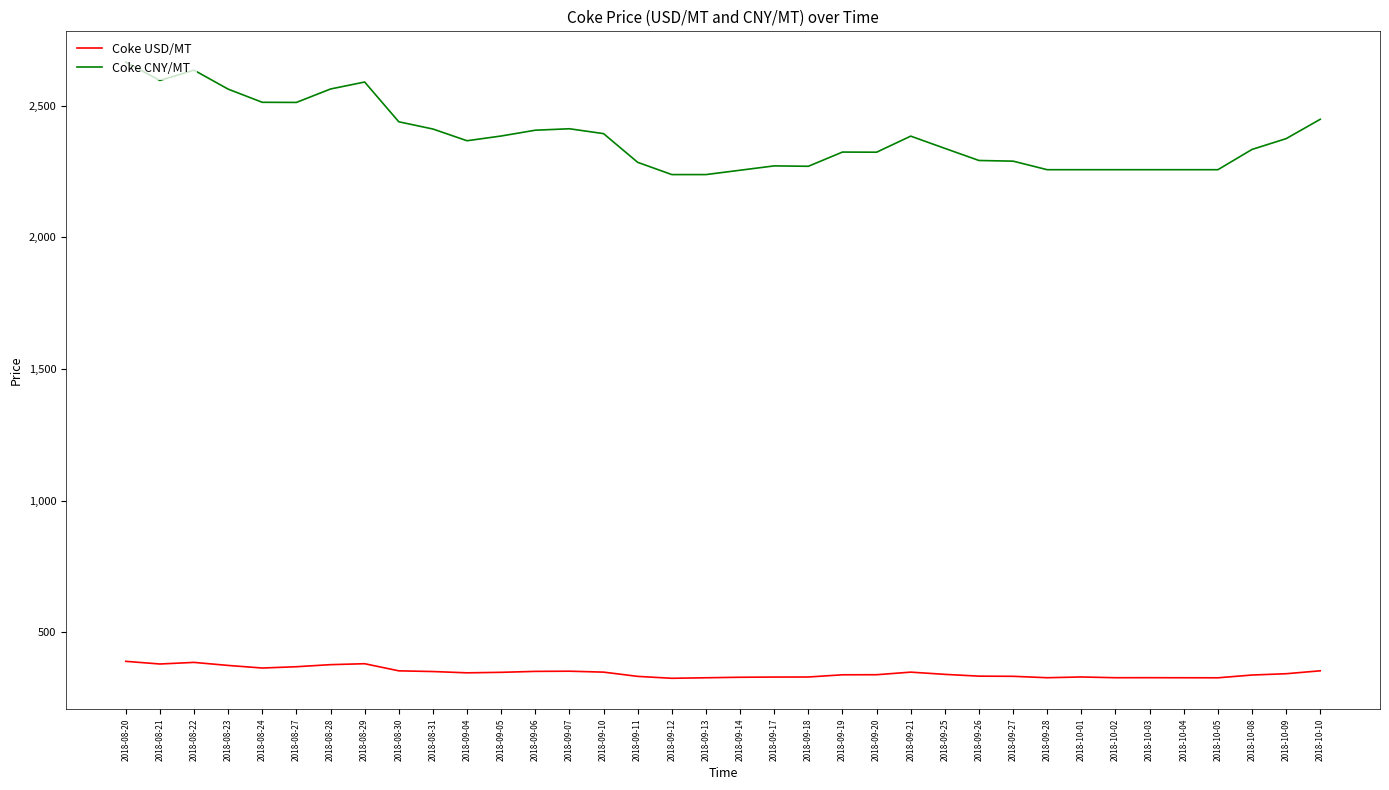

Which category has the highest value in the Coke CNY/MT series?

2018-08-20